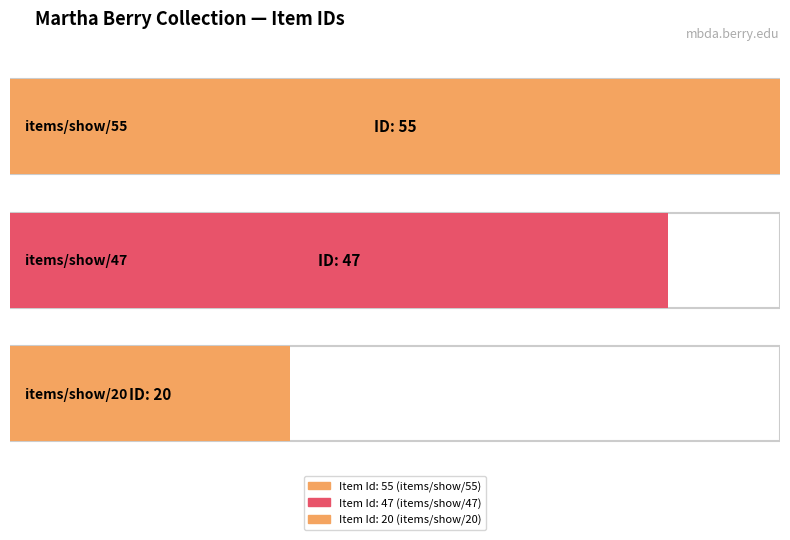

Is it true that the value at items/show/55 is 96?

False